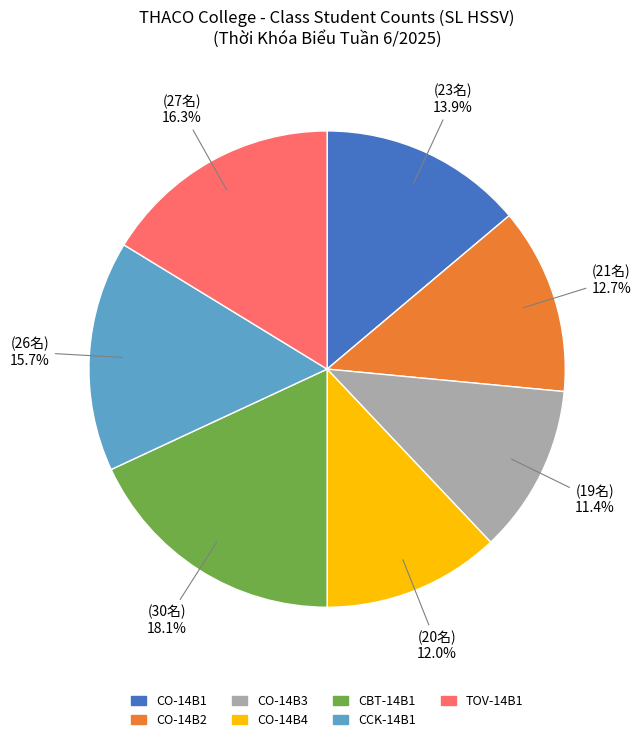

Which category has the biggest portion of the pie?

CBT-14B1